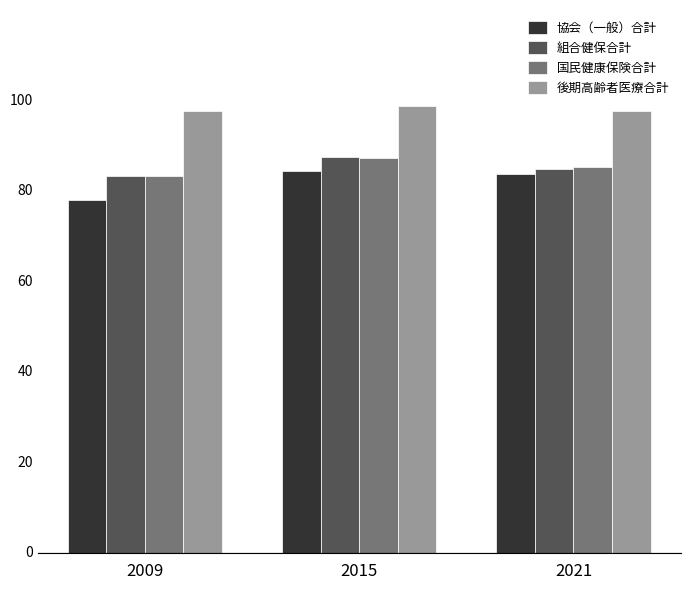

Does the chart contain any negative values?

No